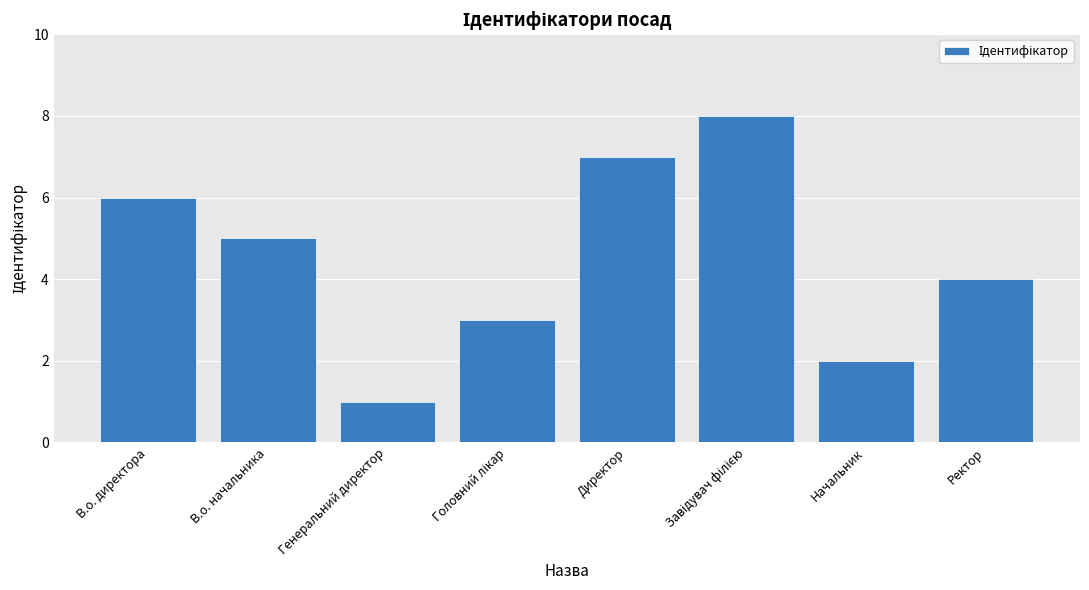

What is the greatest value displayed?

8